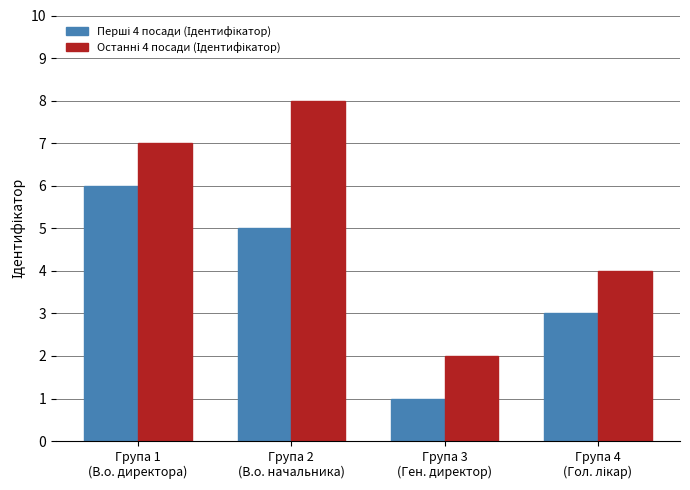

What is the maximum value shown in the chart?

8